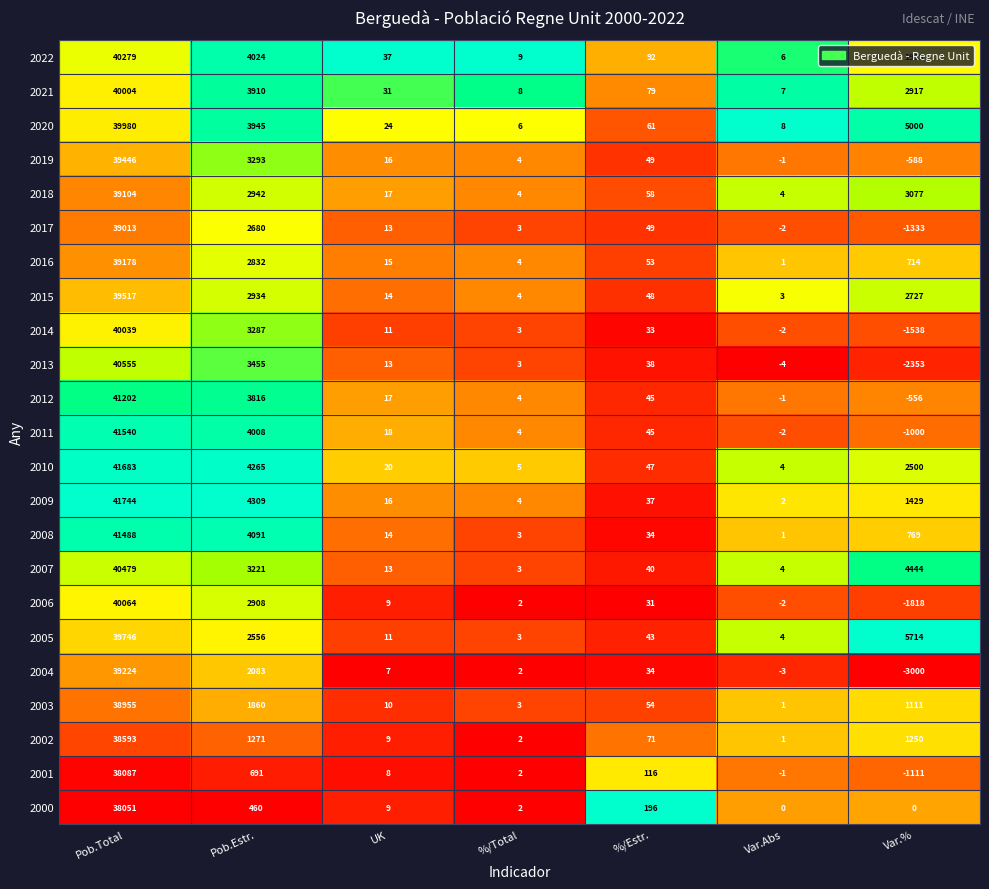

At how many categories does at least one series exceed 0?

7